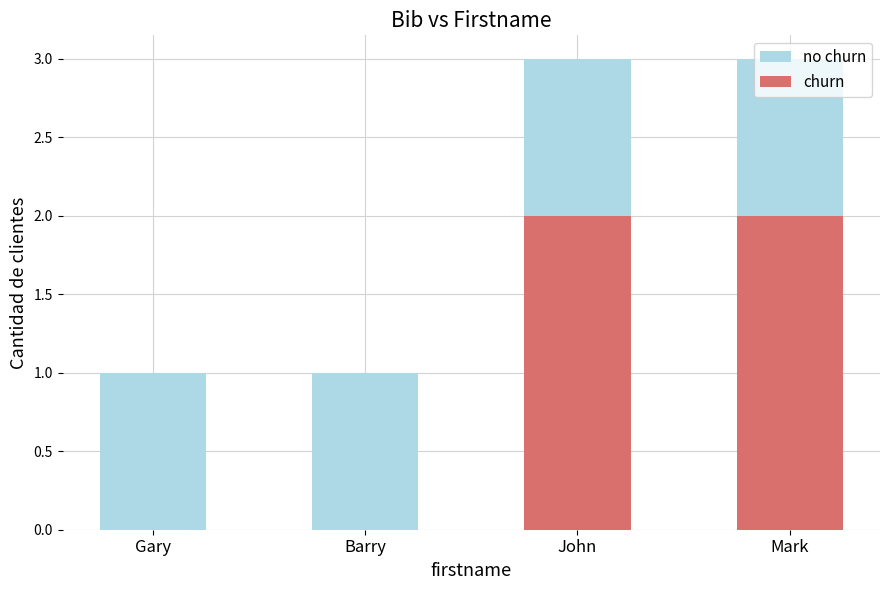

What is the value of the no churn bar at the 2nd from the left?

1